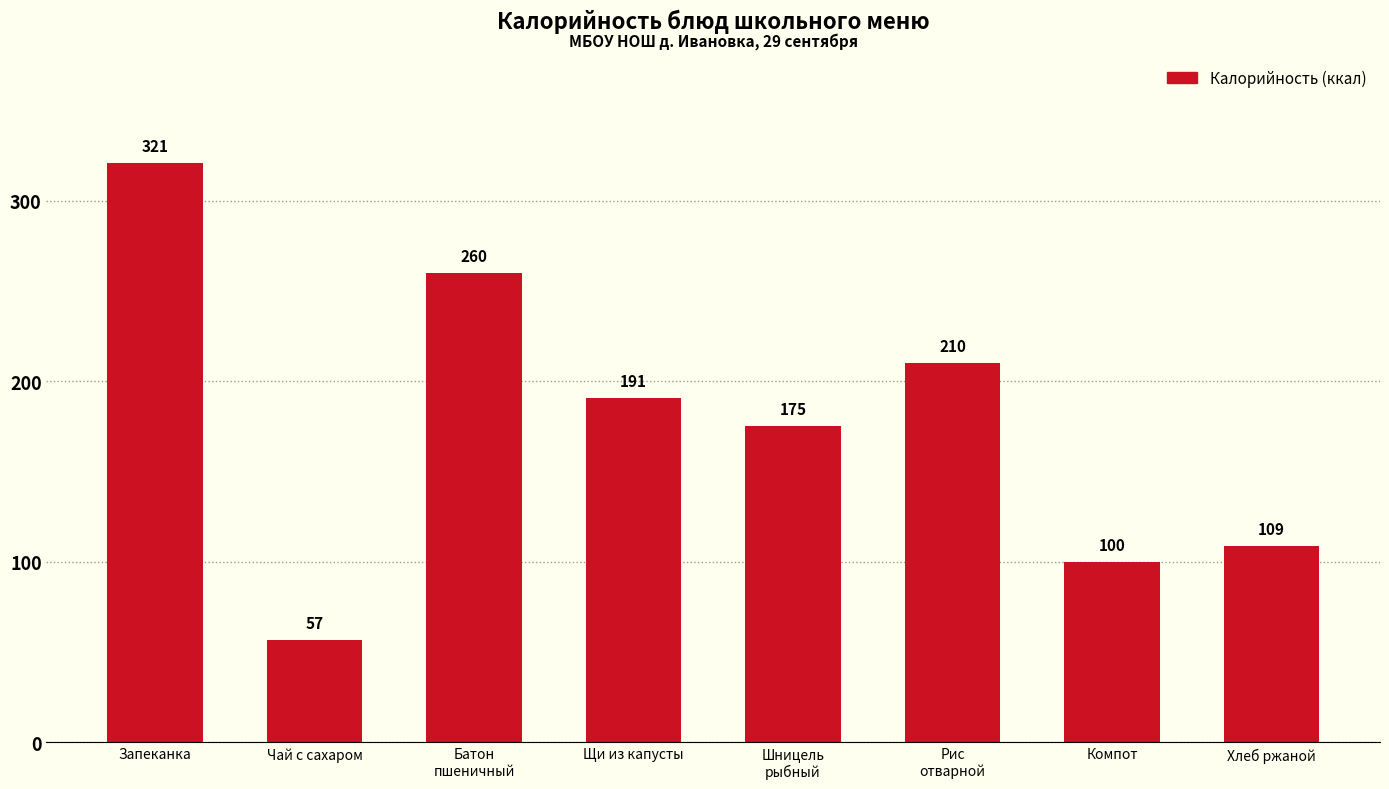

What is the label of the 7th bar from the left?

Компот